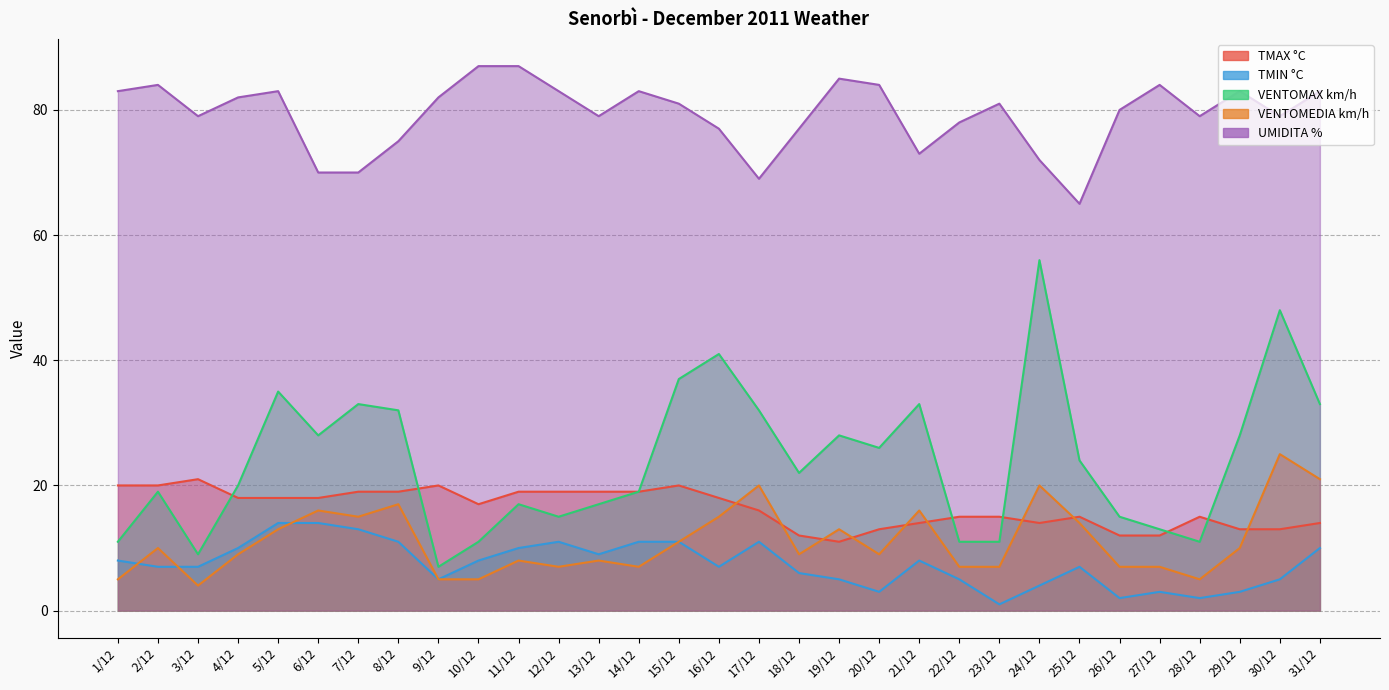

True or false: TMAX °C and TMIN °C cross at least once.

False